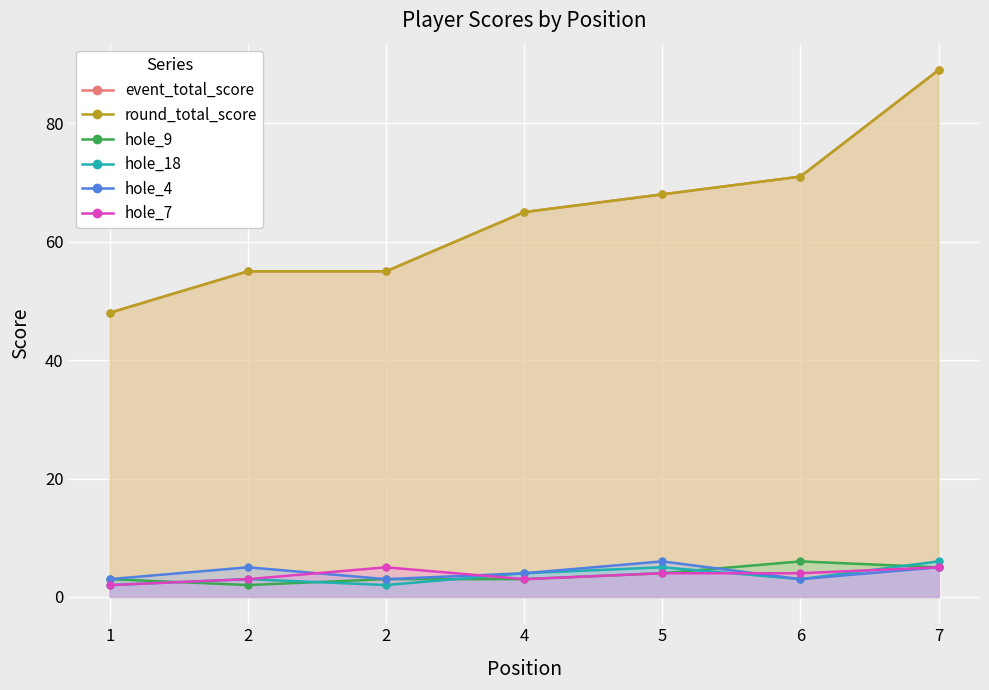

What is the difference between the highest and lowest values at 7?

84